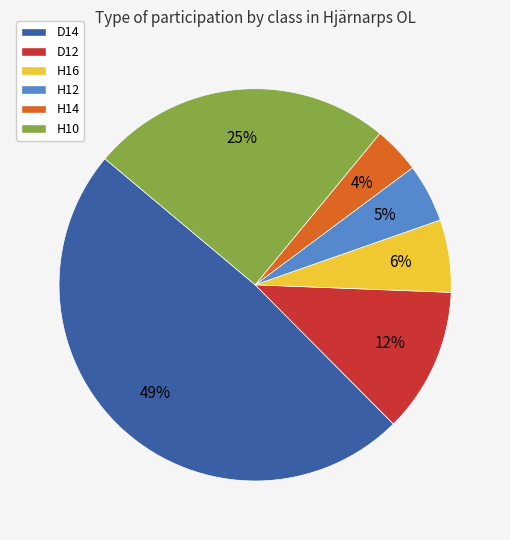

To the nearest percent, what is the difference between the largest and smallest slice percentages?

45%